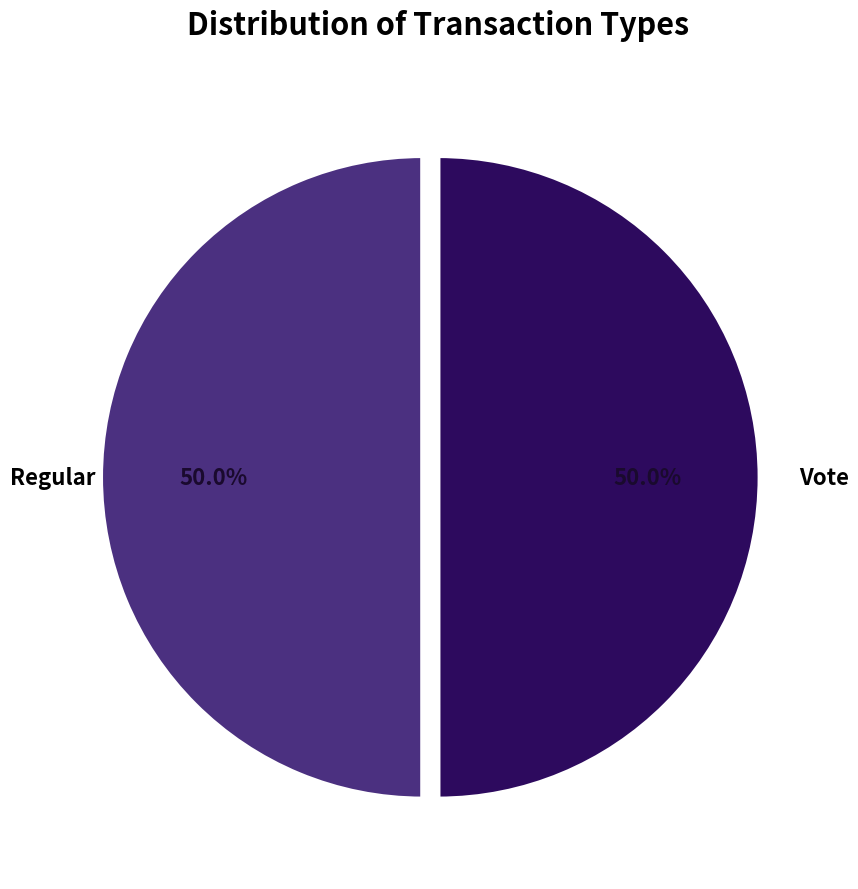

How many segments does this pie chart have?

2